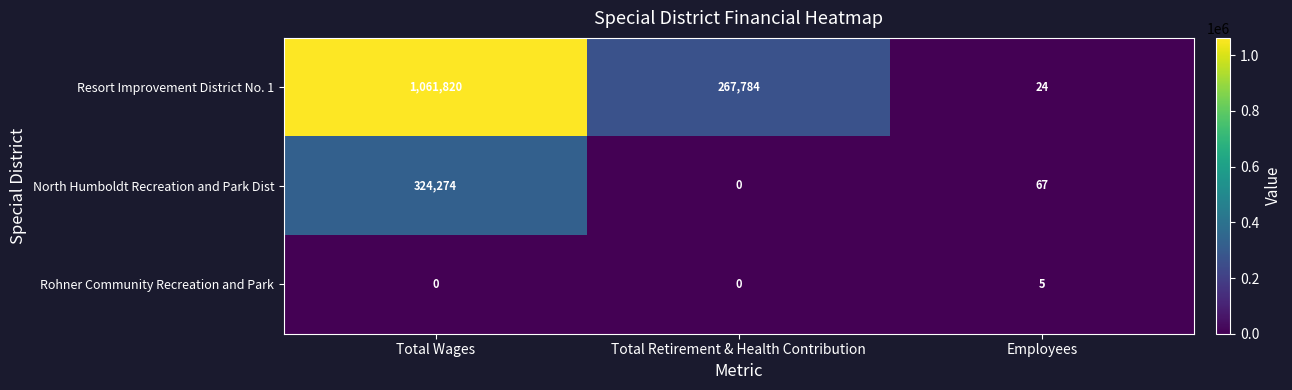

List the series in order of their peak value, lowest first.

Rohner Community Recreation and Park, North Humboldt Recreation and Park Dist, Resort Improvement District No. 1